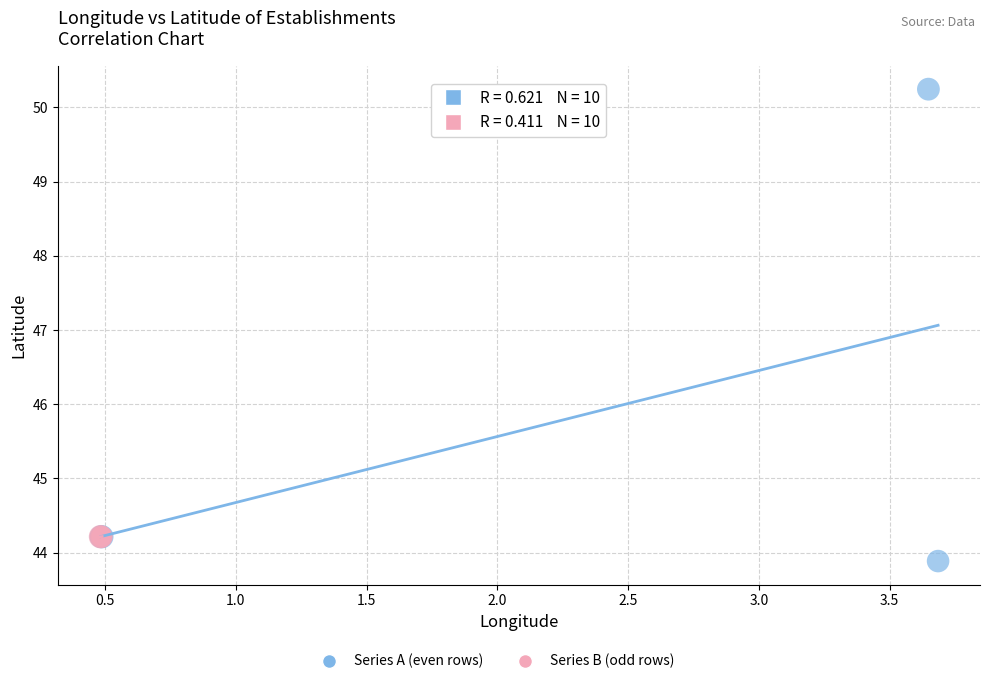

Which series reaches the minimum Y coordinate?

Series A (even rows)